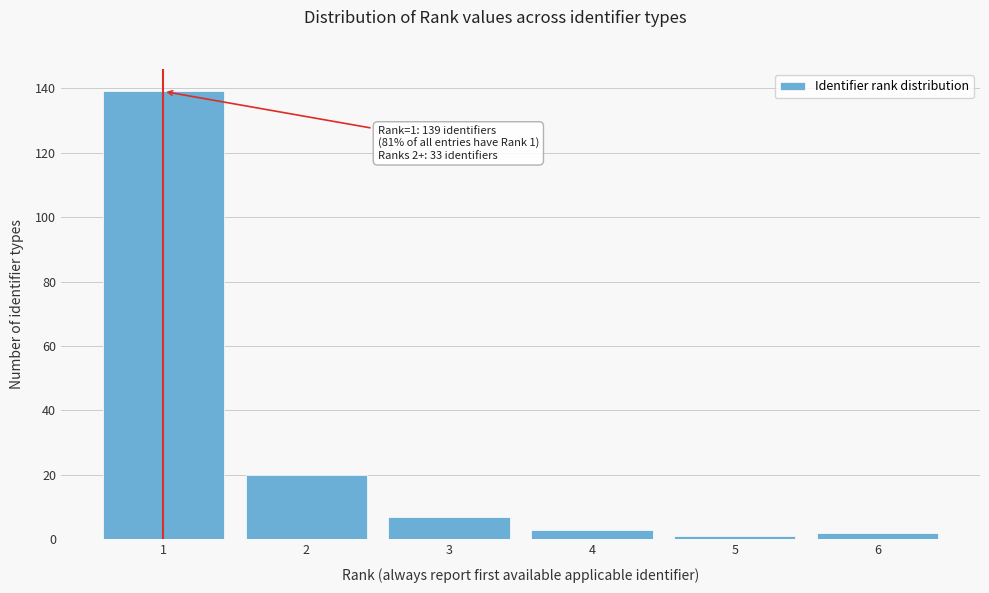

Reading right to left, list all the values displayed in this chart.

6=2	5=1	4=3	3=7	2=20	1=139